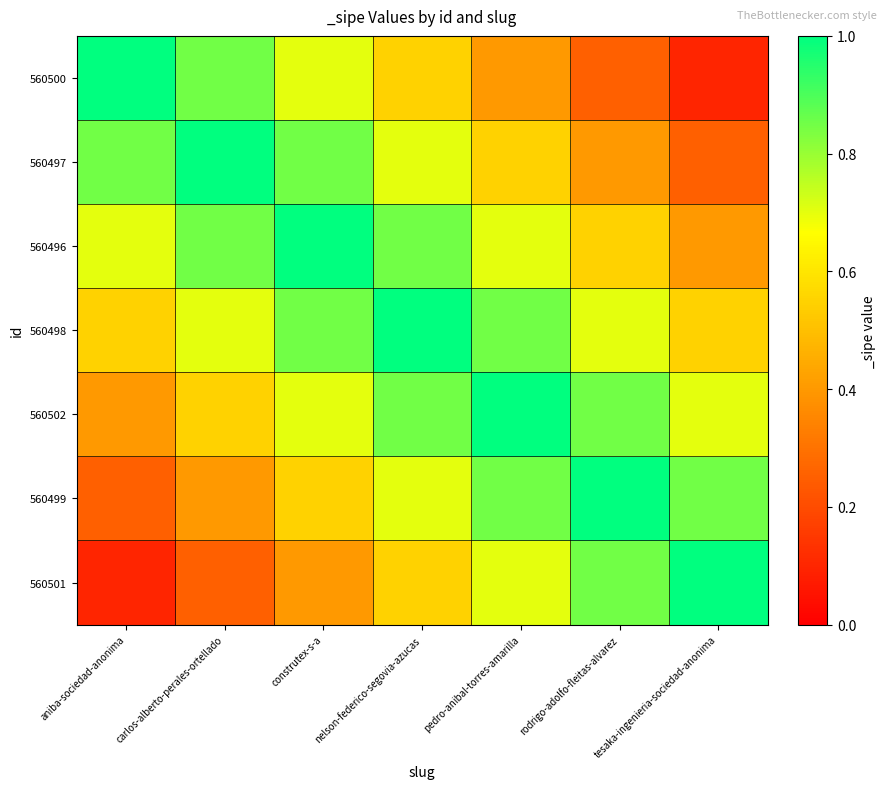

Which has a higher value, carlos-alberto-perales-ortellado or pedro-anibal-torres-amarilla?

carlos-alberto-perales-ortellado